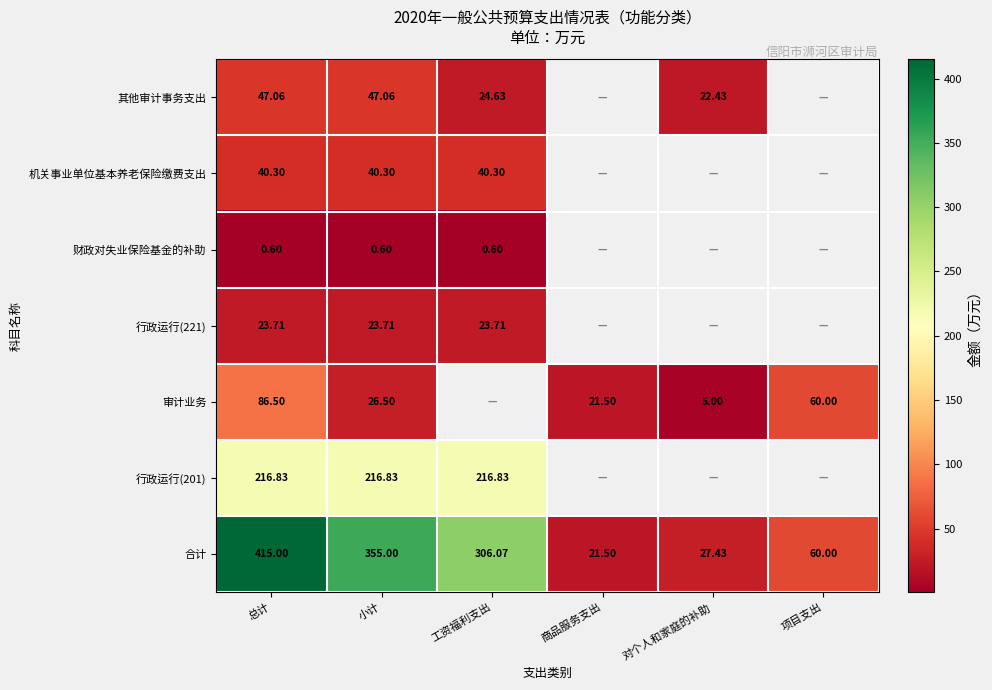

Is the value of 合计 at 项目支出 greater than the value of 行政运行(201) at 总计?

No